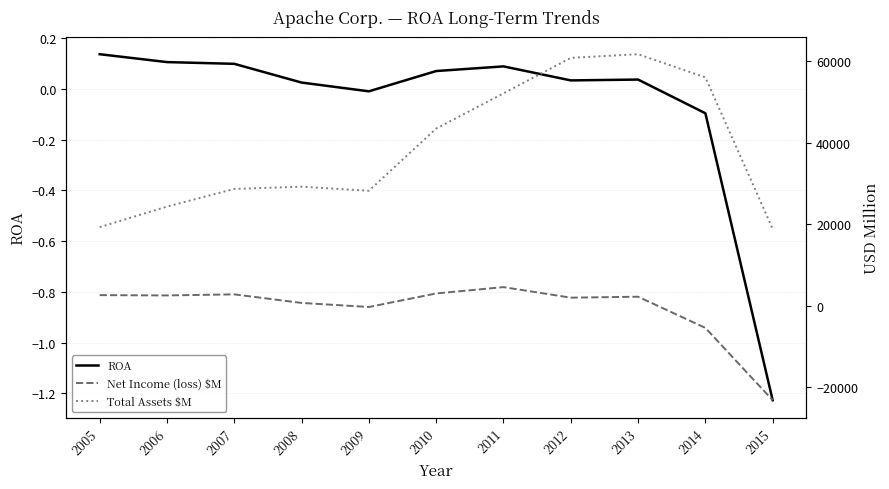

True or false: Total Assets $M and Net Income (loss) $M intersect in this chart.

False